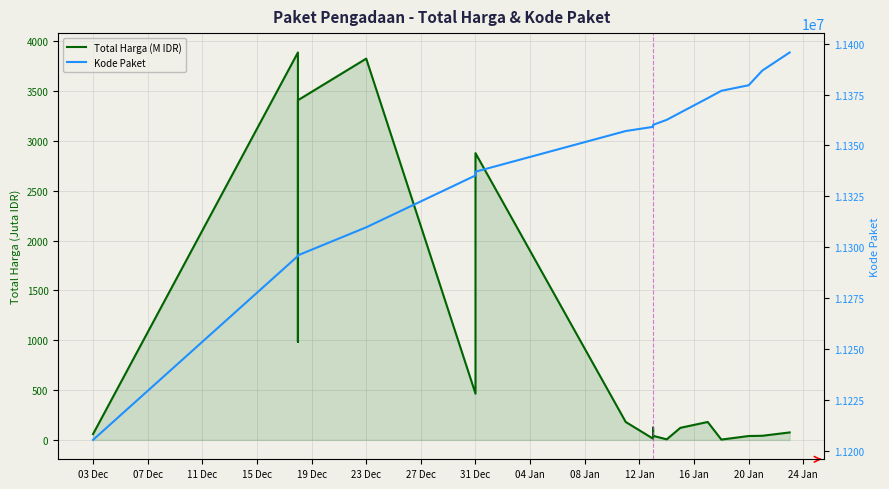

What is the value of the Kode Paket point at the 14th from the left?

11362576.0